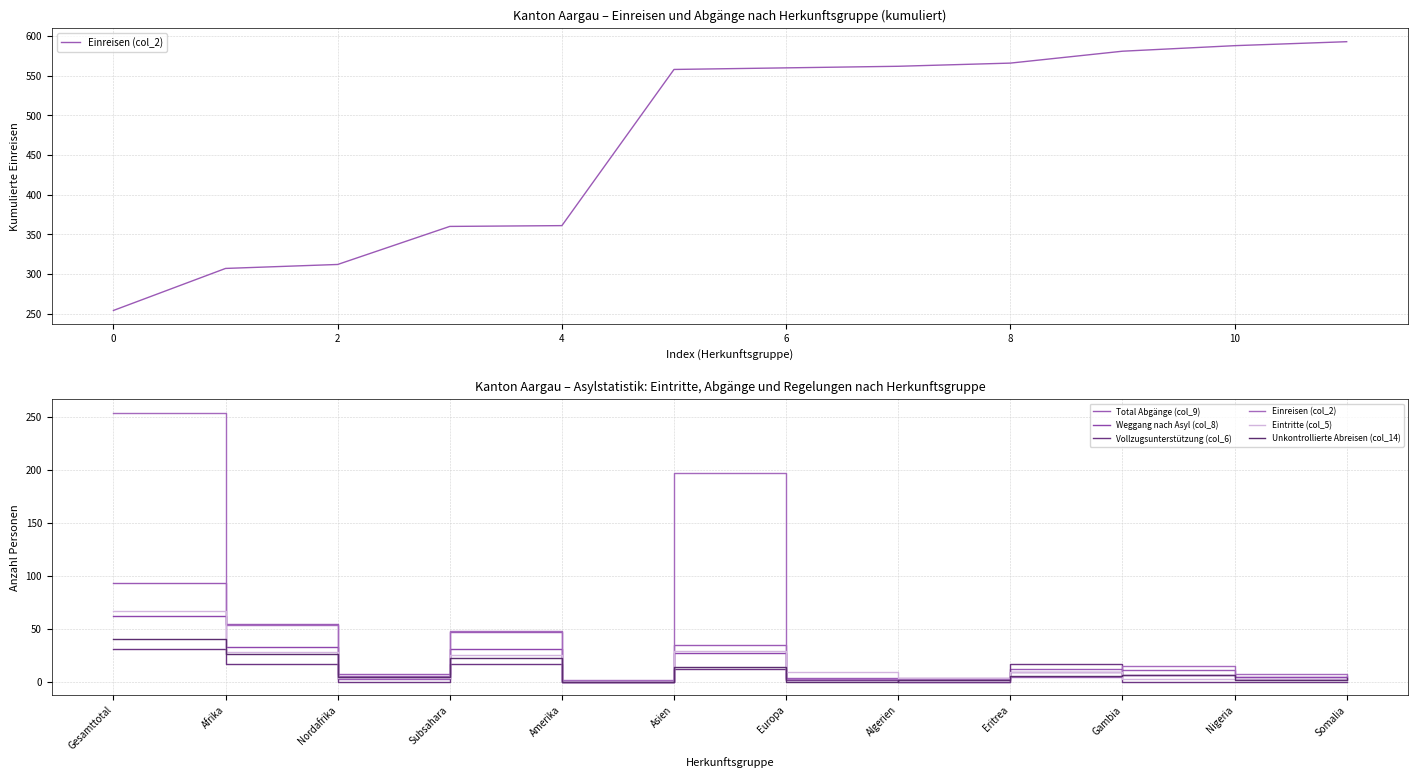

At how many categories does at least one series exceed 141?

2